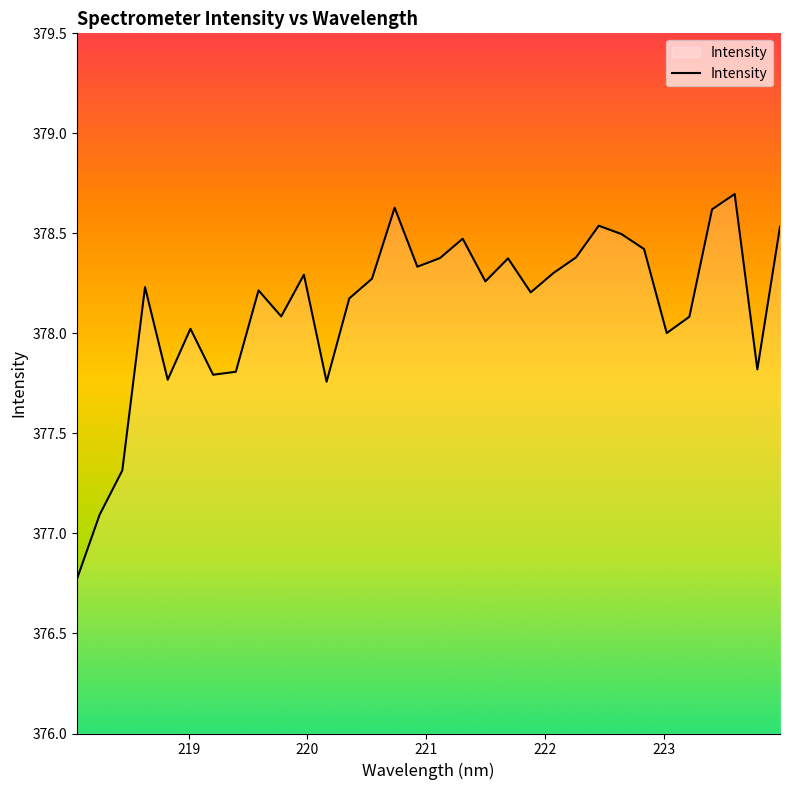

What is the smallest value displayed?

376.8